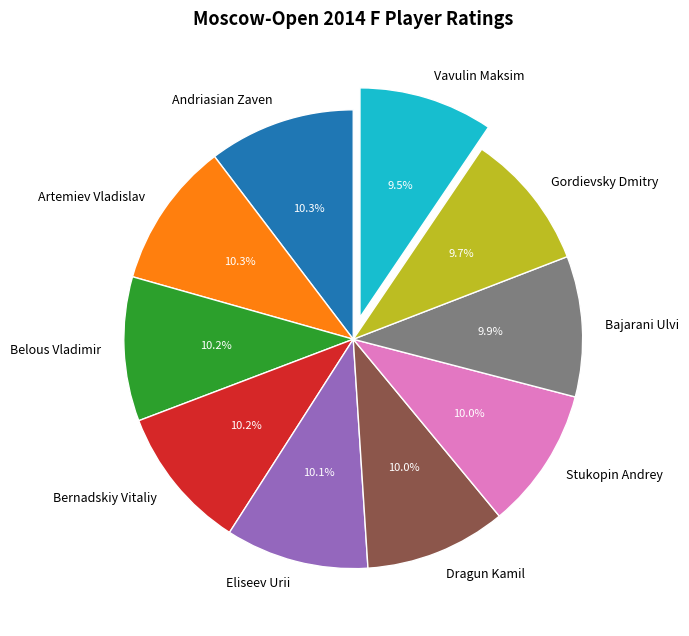

Does Bajarani Ulvi represent more than half of the total?

No